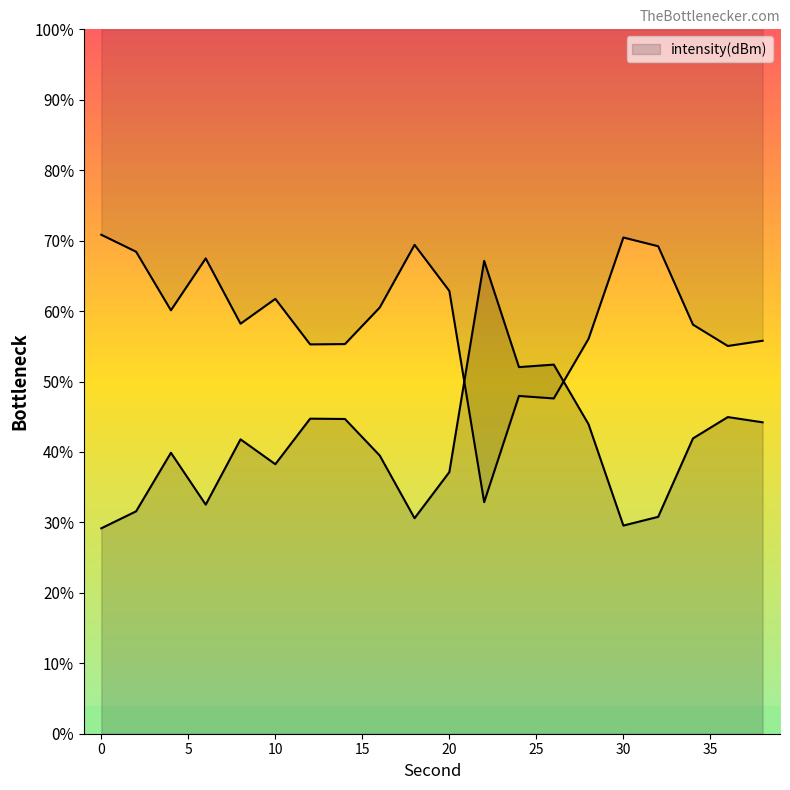

At which category does the data reach its first local peak?

4